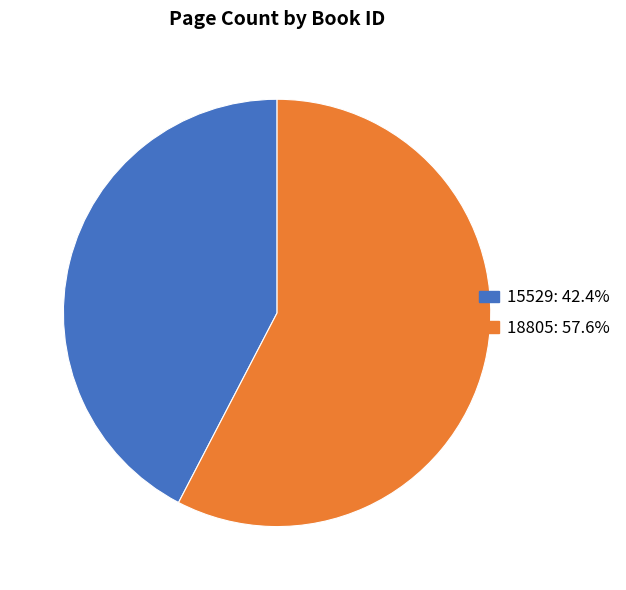

Is it true that 15529 is 32% of the pie?

False